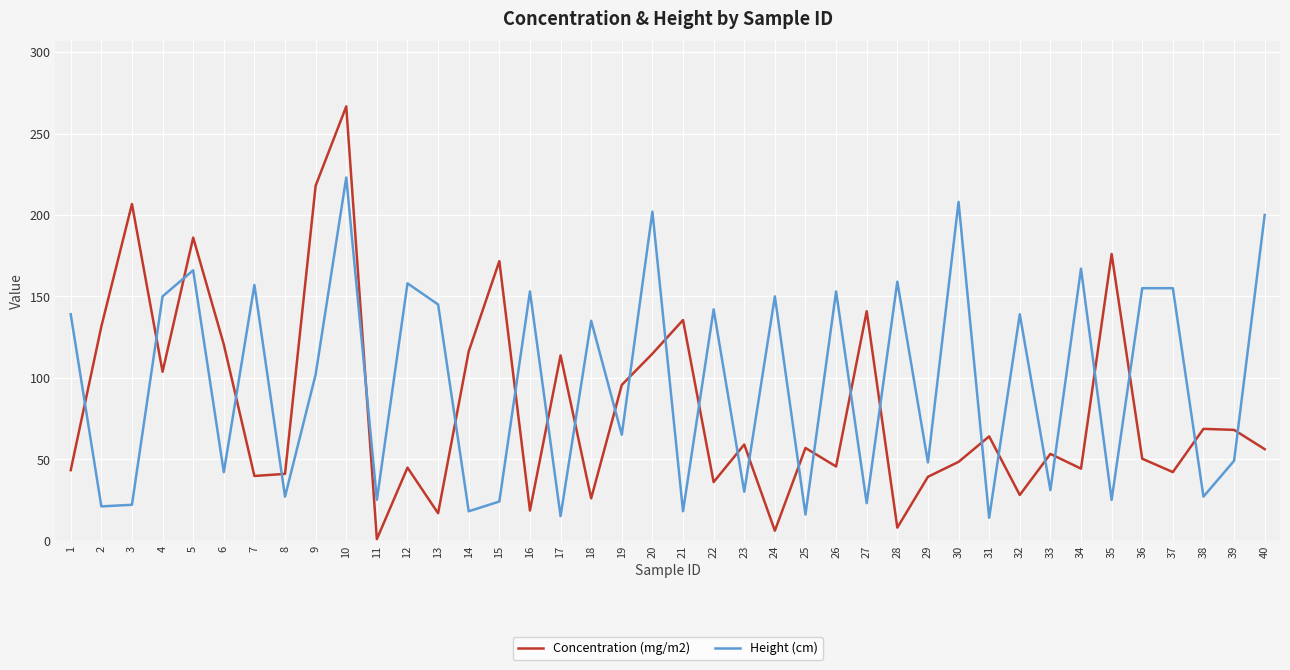

The value of Height (cm) at 6 is 11.8. True or false?

False